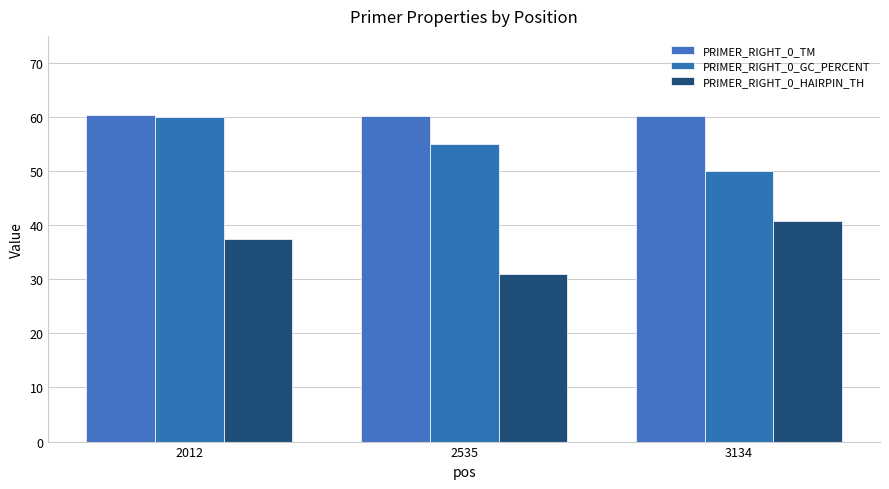

How many groups of bars are there?

3